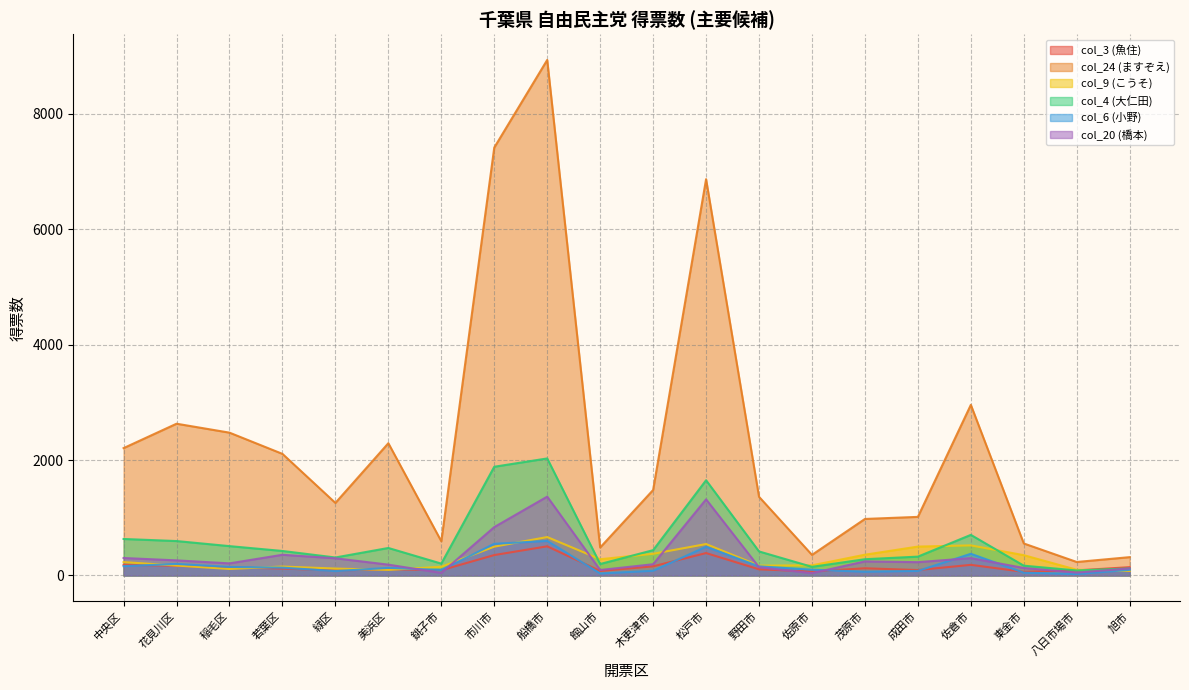

How many categories are shown in the chart?

20